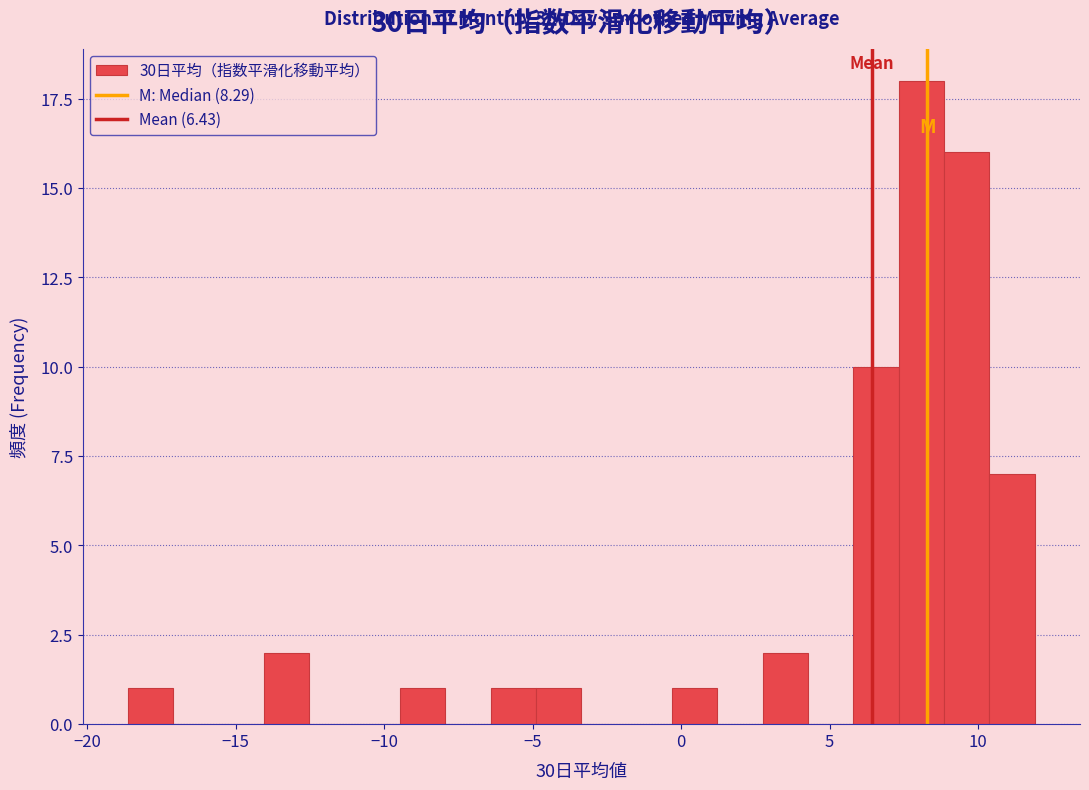

Read against the x-axis, roughly where is the centre of the tallest bar?

8.0